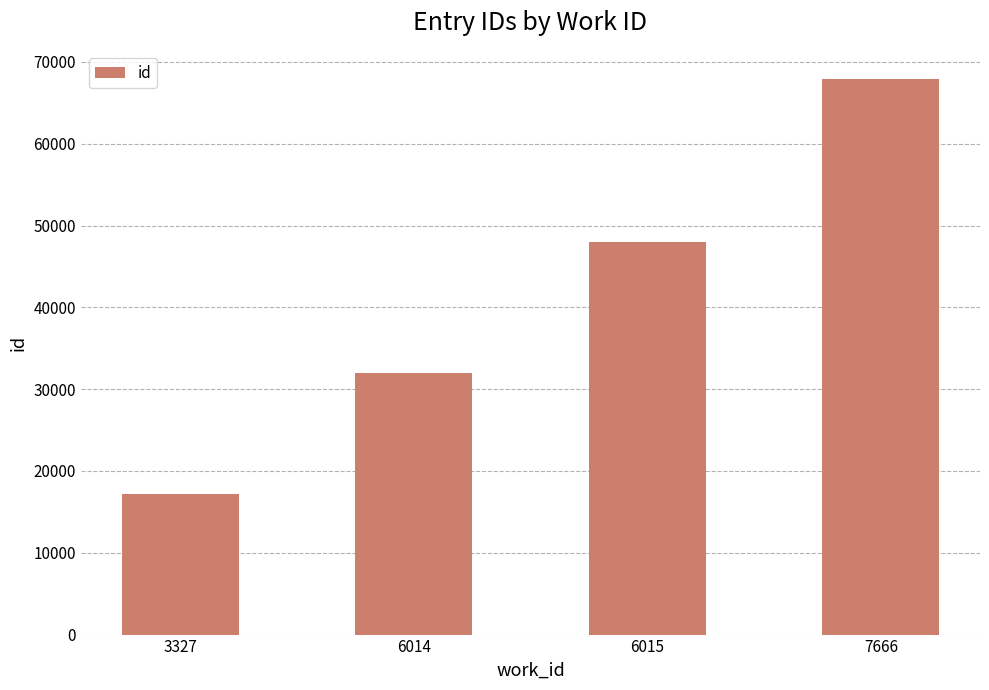

At which label is the value closest to 42577?

6015